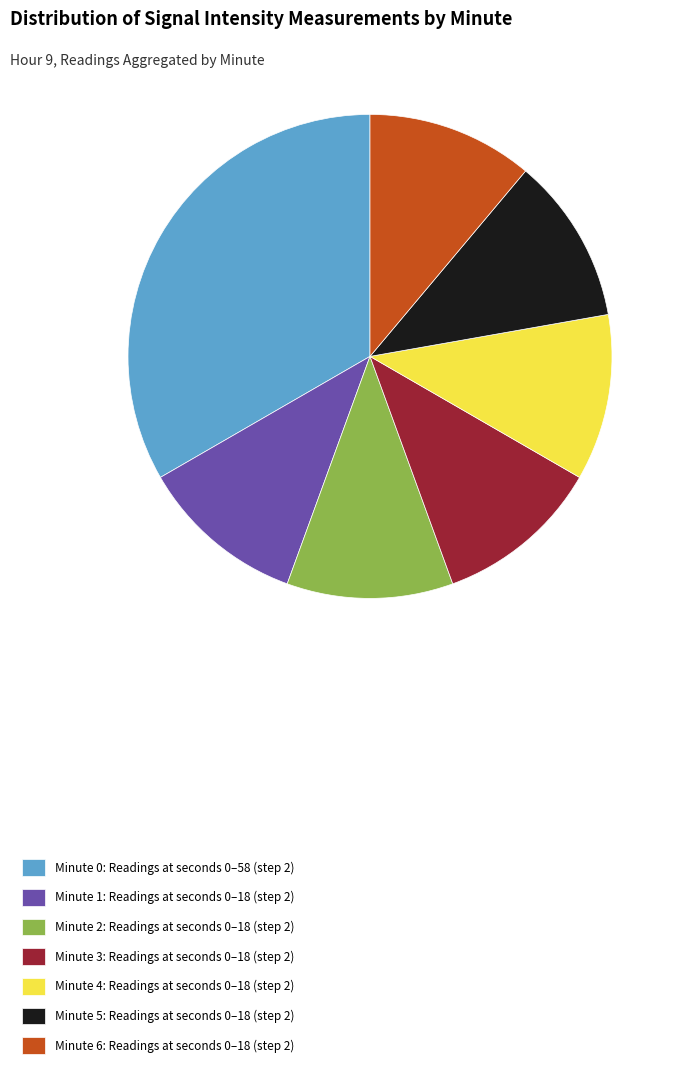

Which has a higher value, Minute 0: Readings at seconds 0–58 (step 2) or Minute 6: Readings at seconds 0–18 (step 2)?

Minute 0: Readings at seconds 0–58 (step 2)